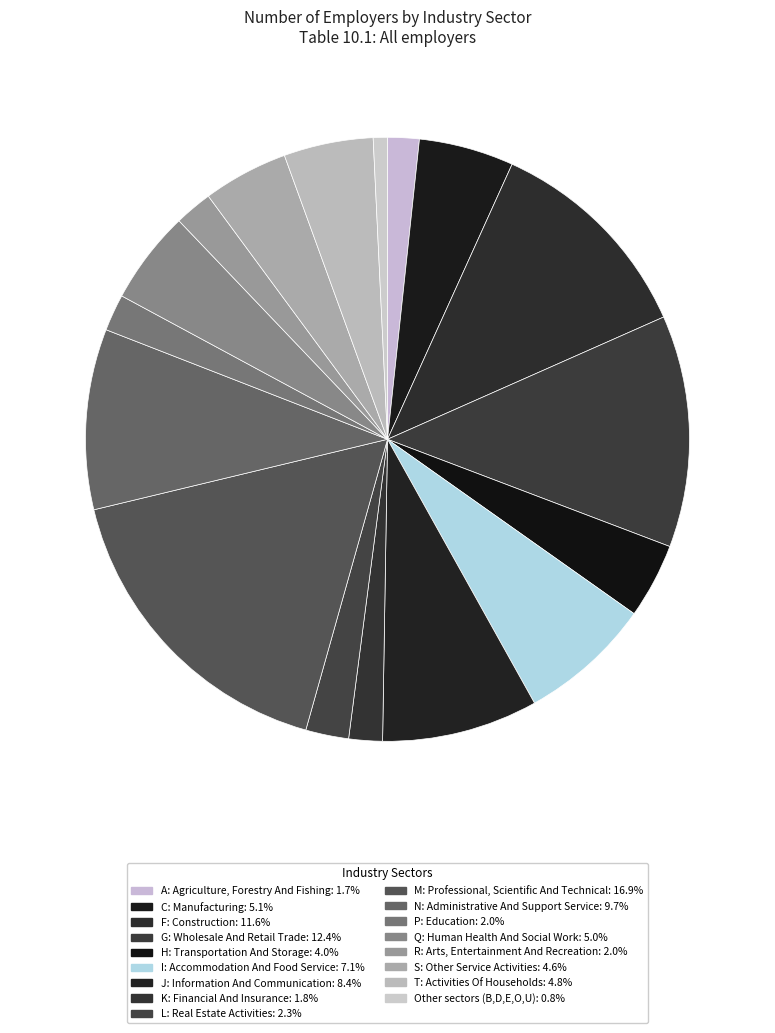

To the nearest percent, what is the average slice percentage?

6%